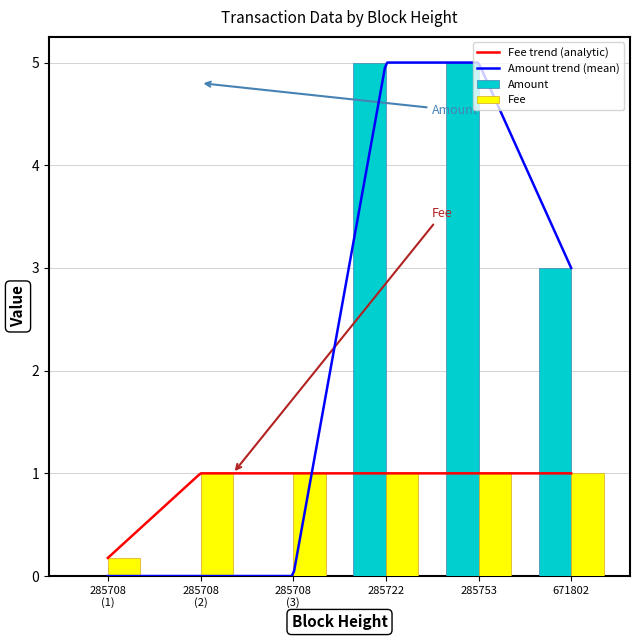

True or false: Amount has a value of 6.6 at 285722.

False